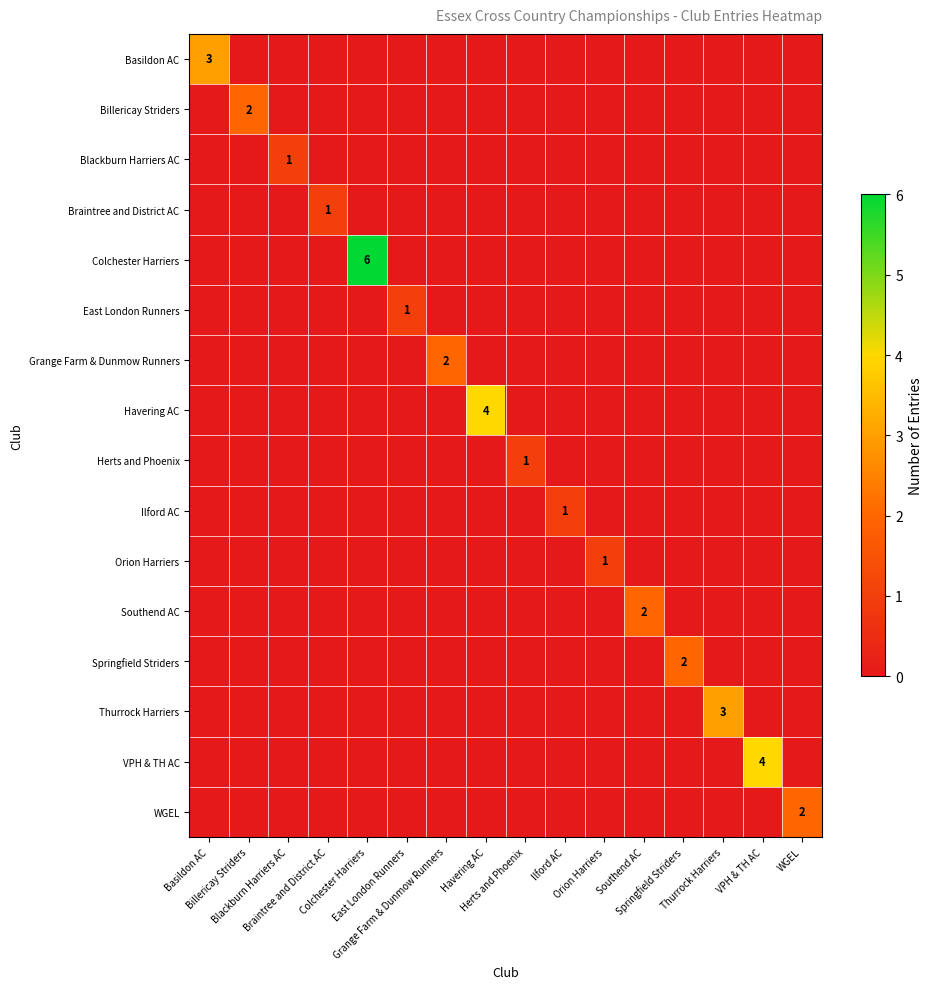

What is the difference between the highest and lowest values at Southend AC?

2